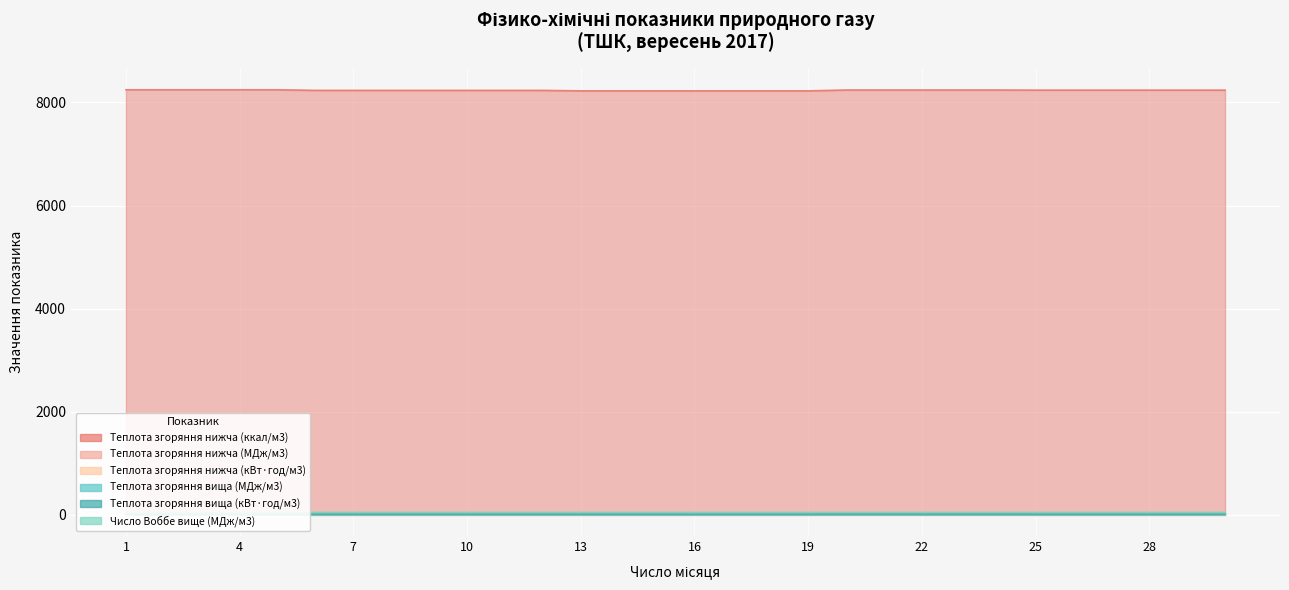

What is the total value across all series at 19?

8366.9